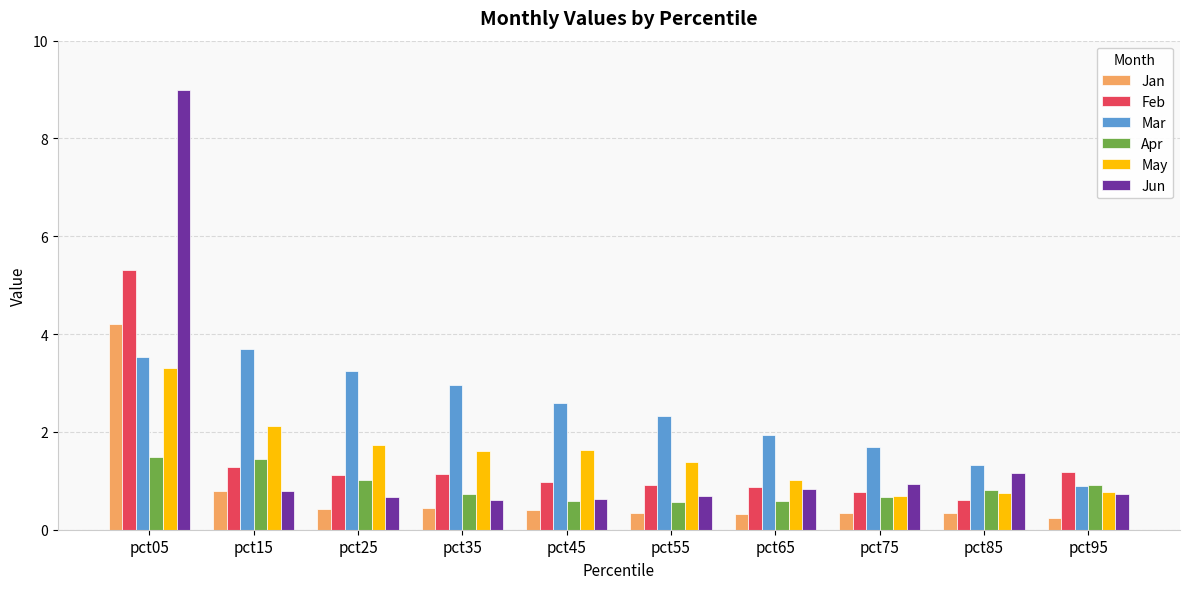

What is the difference between the maximum and second lowest values in the May series?

2.6